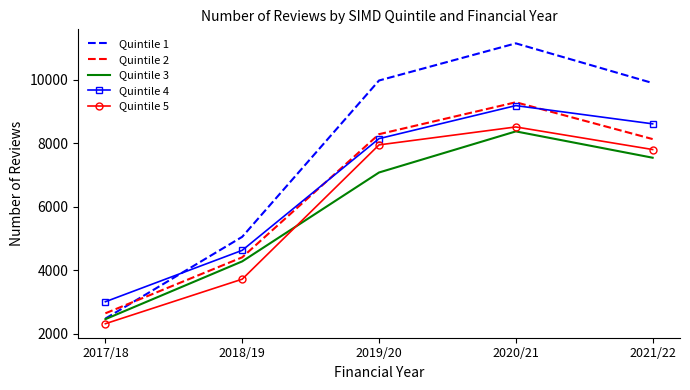

What are all the series names shown in the legend?

Quintile 1, Quintile 2, Quintile 3, Quintile 4, Quintile 5